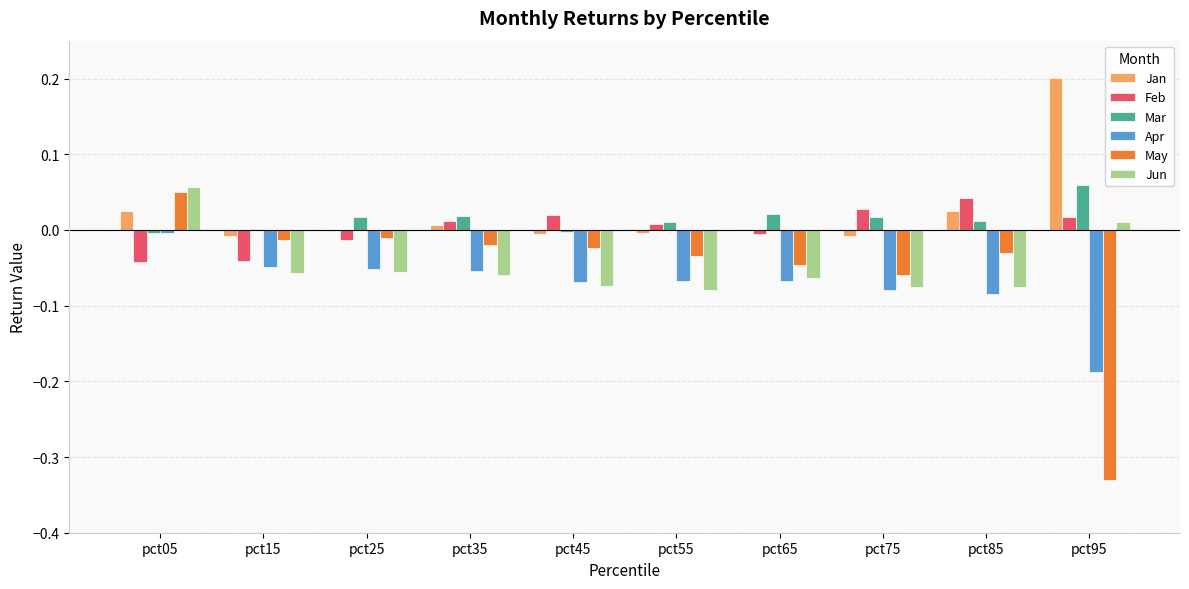

How many values in the May series exceed 0?

1